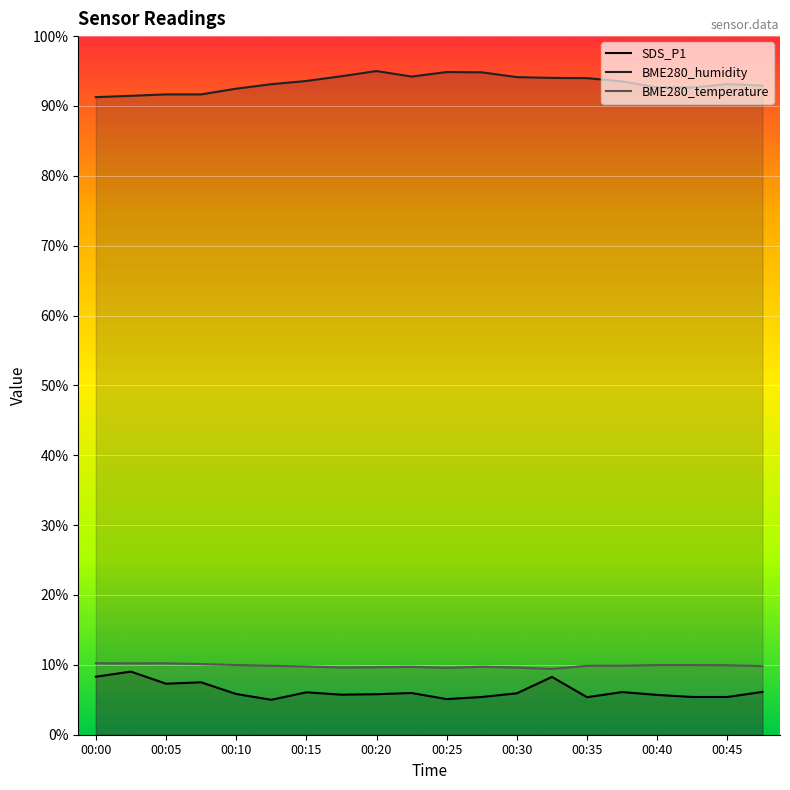

Where is the first local minimum for BME280_humidity?

00:22